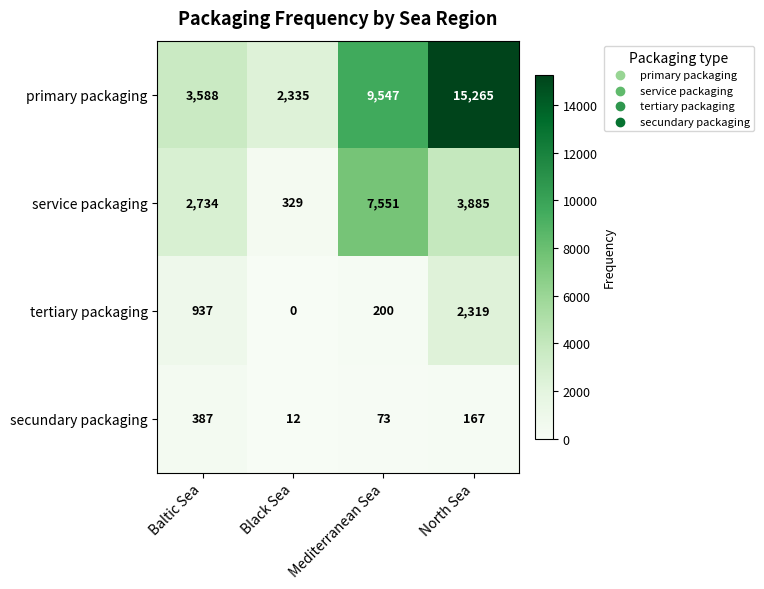

What is the approximate value of secundary packaging at North Sea?

167